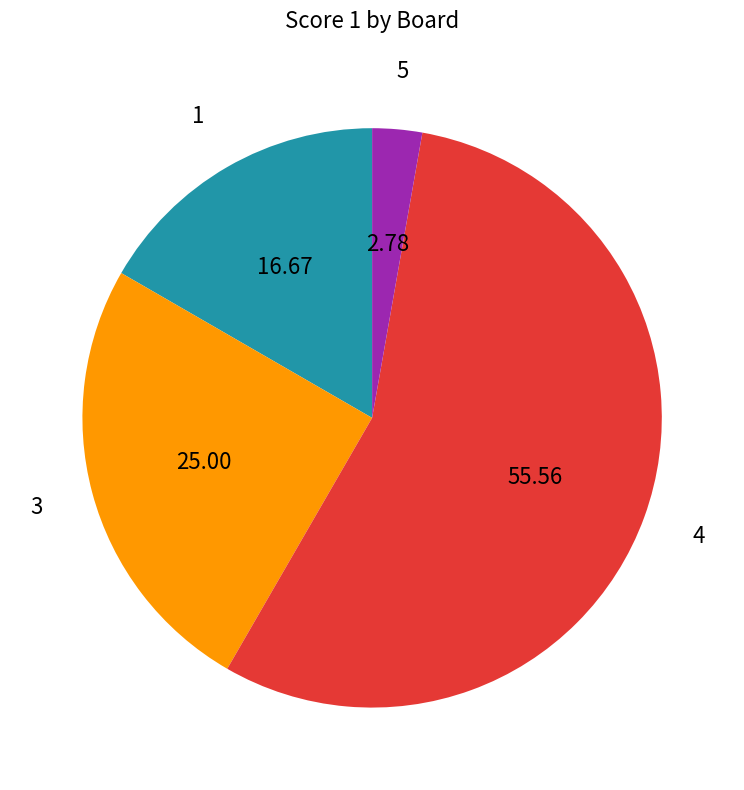

How many slices are in this pie chart?

4